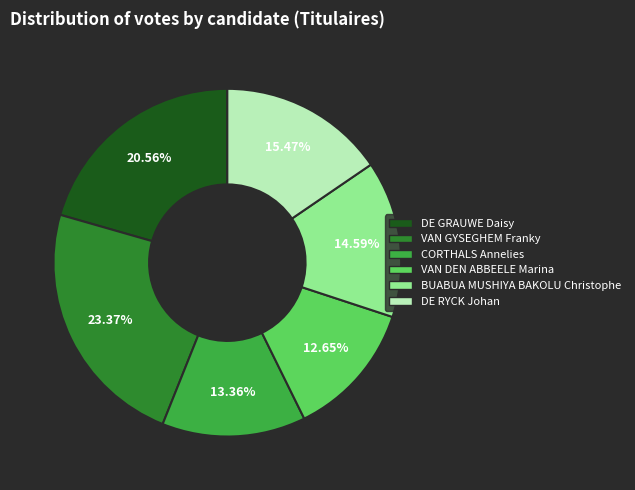

What percentage is the DE RYCK Johan slice, to the nearest percent?

15%